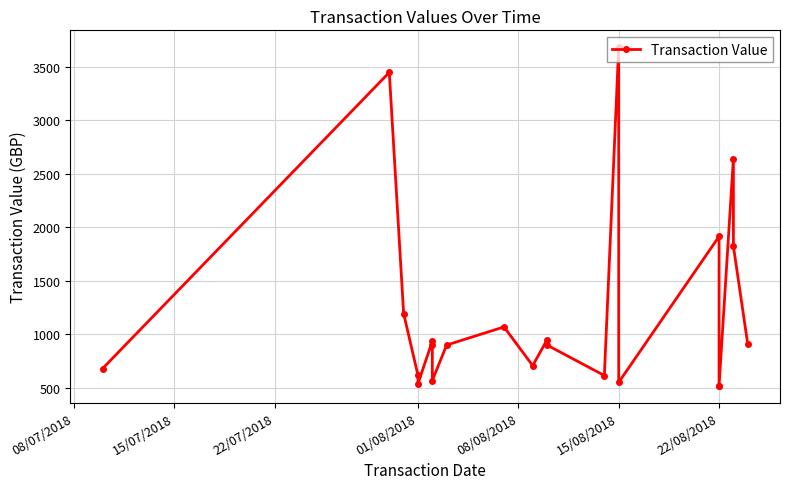

What is the maximum value shown in the chart?

3680.0